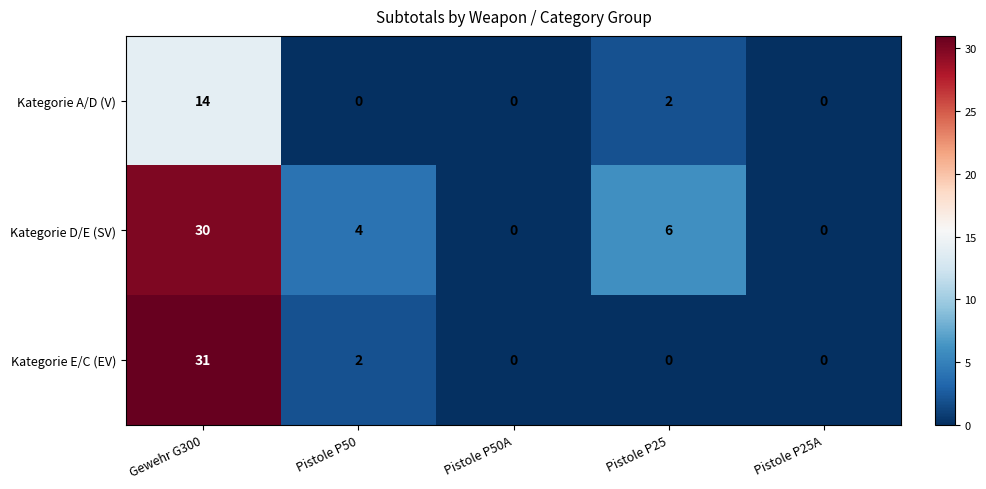

At which label is Kategorie A/D (V) closest to 7?

Pistole P25